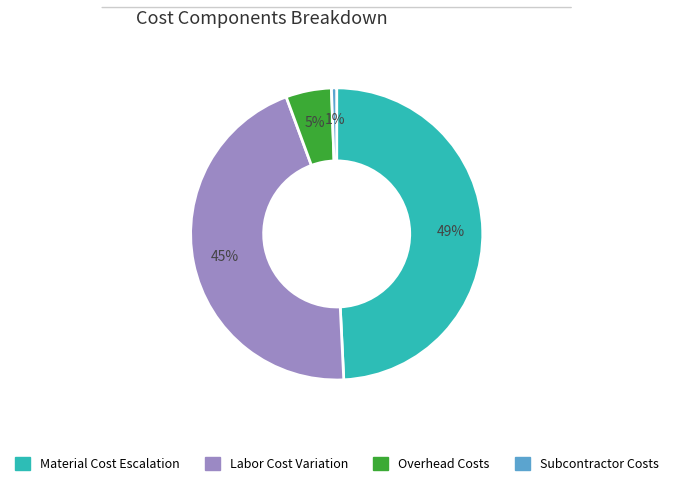

Does any single category account for the majority?

No